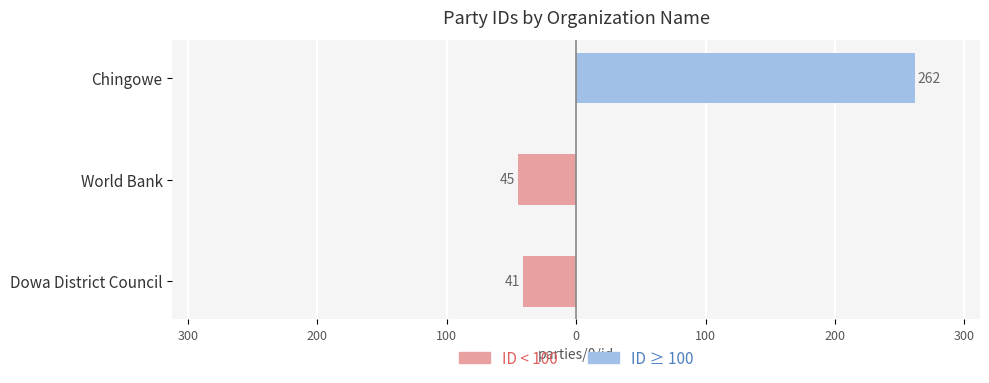

What is the difference between the second highest and minimum values in the ID < 100 (Left) series?

4